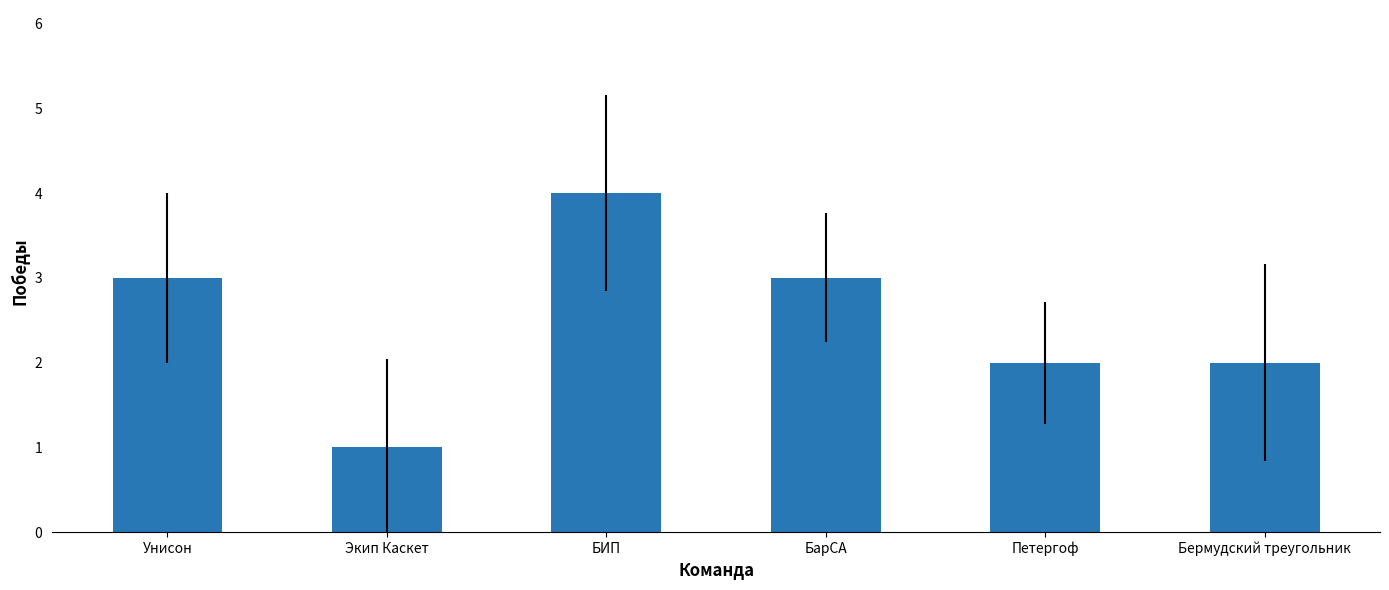

Is it true that the value at Петергоф is 3?

False